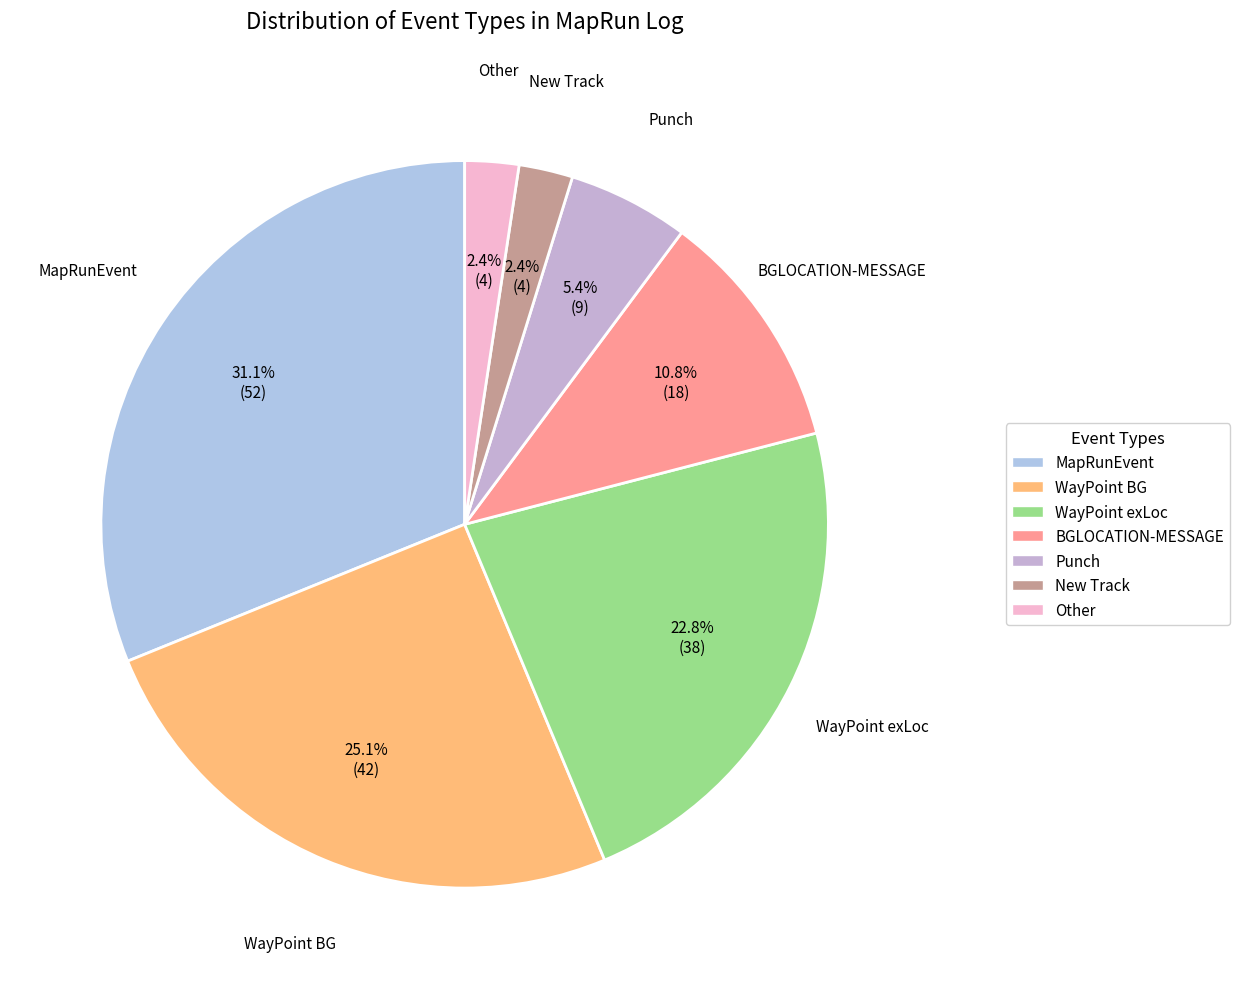

How many segments does this pie chart have?

7